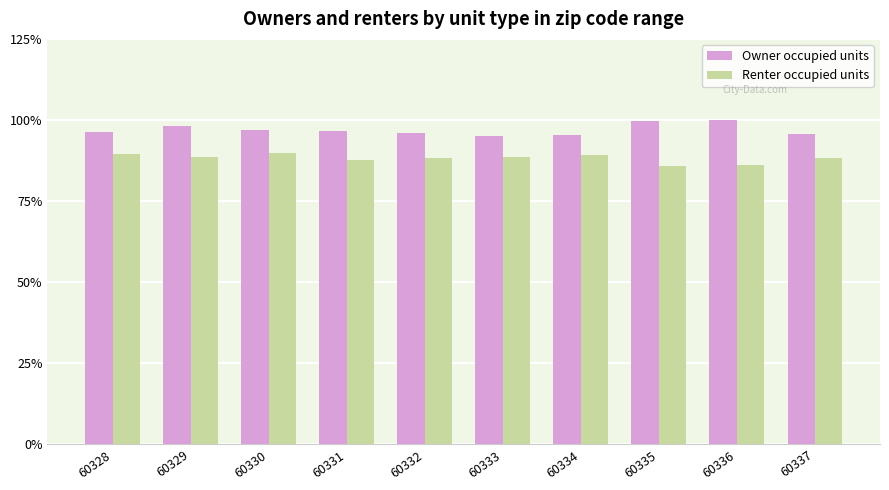

At 60330, list the series in order from largest to smallest.

Owner occupied units, Renter occupied units